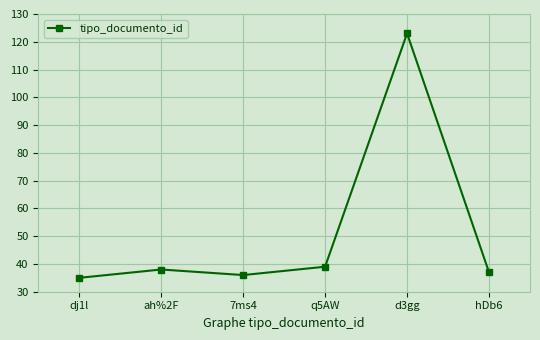

Where is the first local maximum?

ah%2F